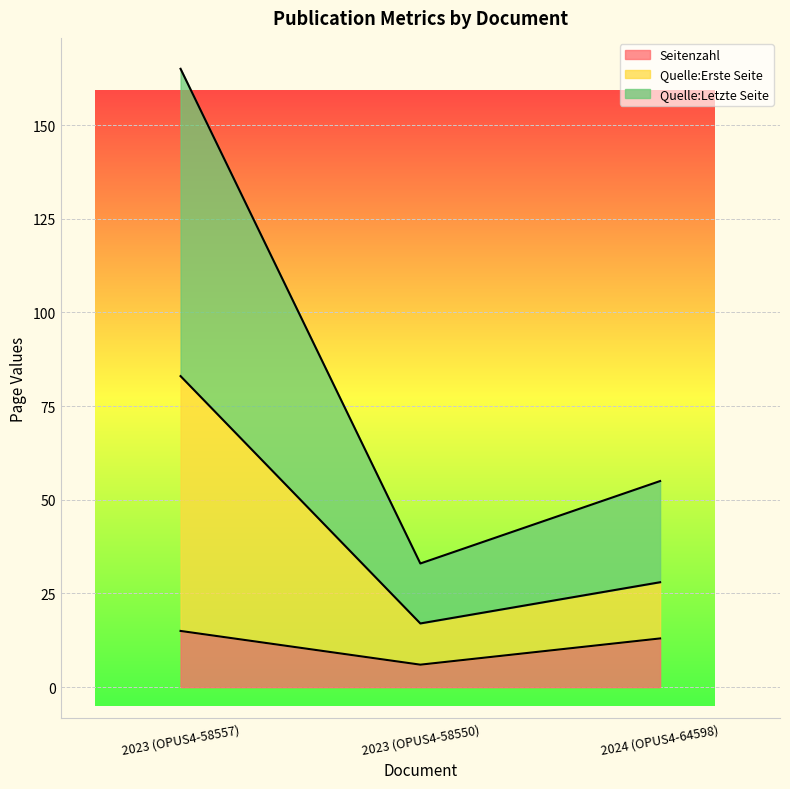

True or false: Quelle:Erste Seite has a value of 28 at 2024 (OPUS4-64598).

True